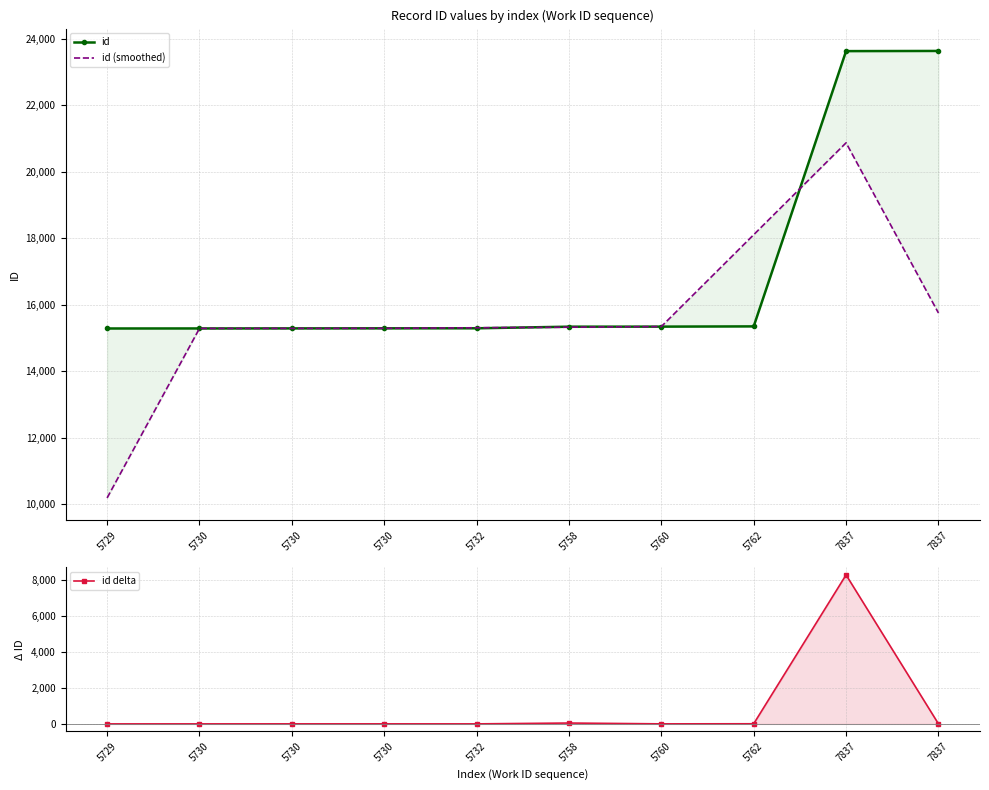

Does the chart have visible grid lines?

Yes